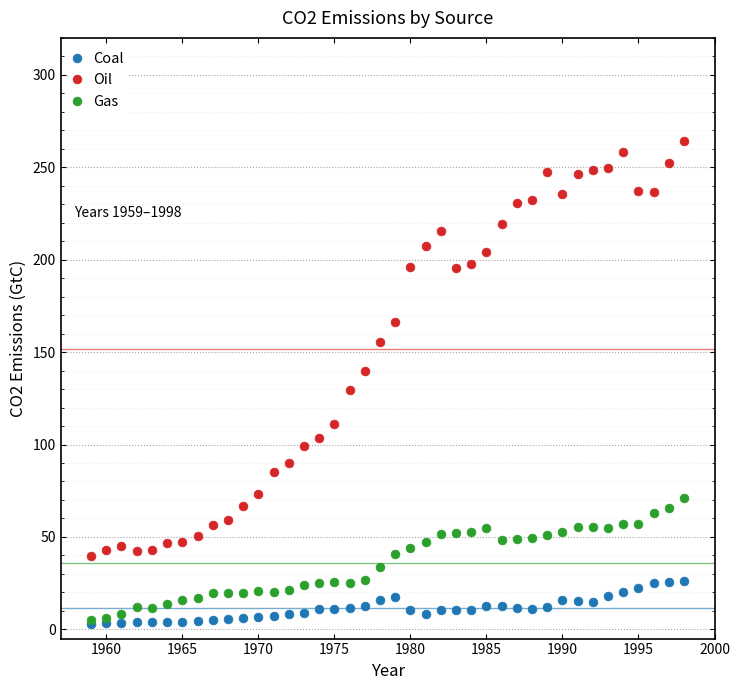

Across all series, what Y value is closest to 133?

129.4